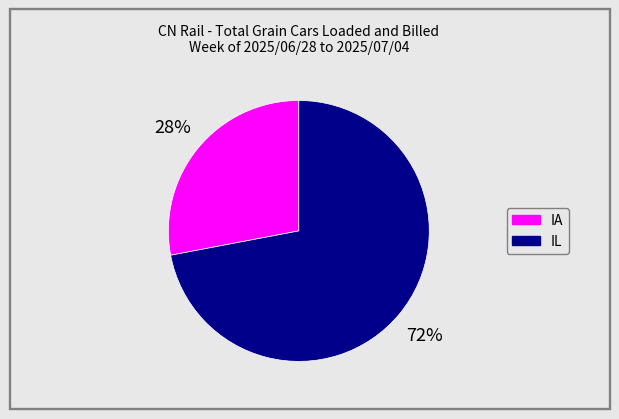

Which category has the biggest portion of the pie?

IL